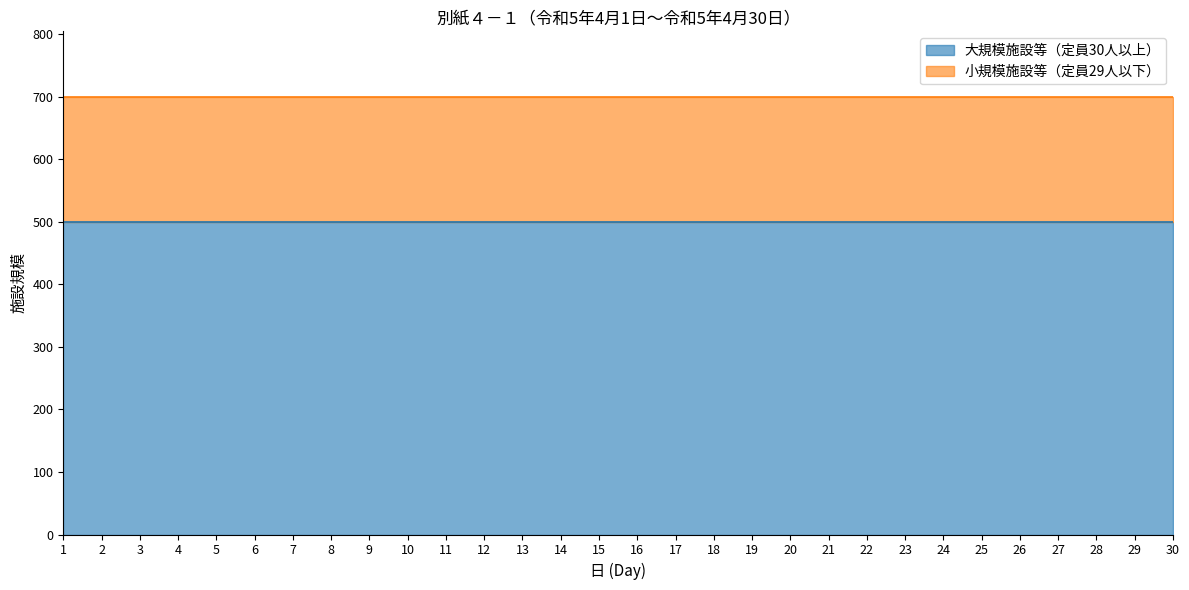

List the labels in order of 小規模施設等（定員29人以下） value, smallest first.

1, 2, 3, 4, 5, 6, 7, 8, 9, 10, 11, 12, 13, 14, 15, 16, 17, 18, 19, 20, 21, 22, 23, 24, 25, 26, 27, 28, 29, 30